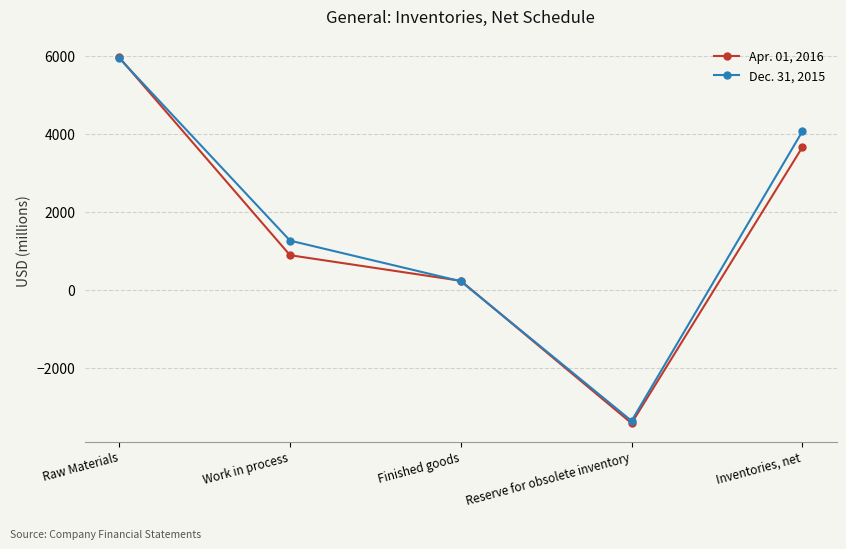

Reading left to right, what are all the values shown in this chart?

Apr. 01, 2016: 5975	890	232	-3431	3666
Dec. 31, 2015: 5958	1265	220	-3371	4072